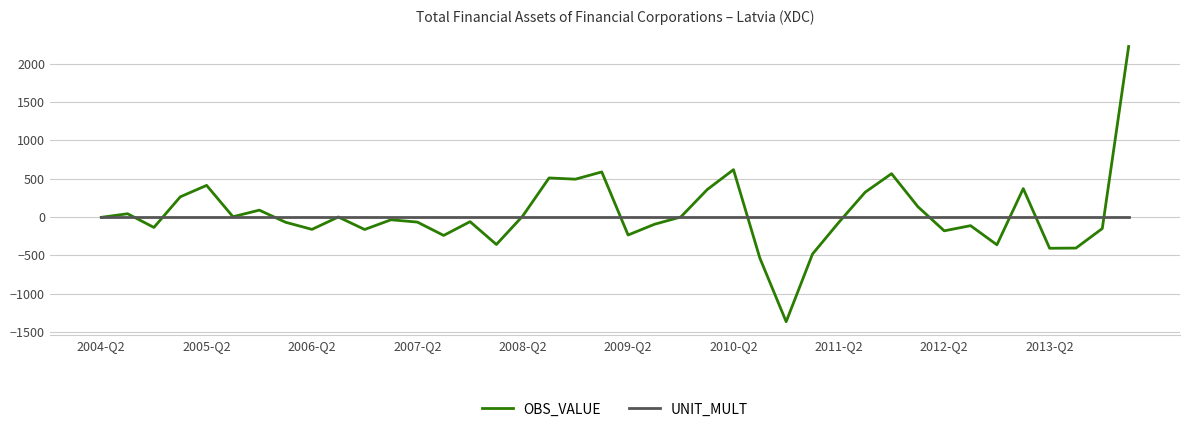

What is the maximum value shown in the chart?

2221.8